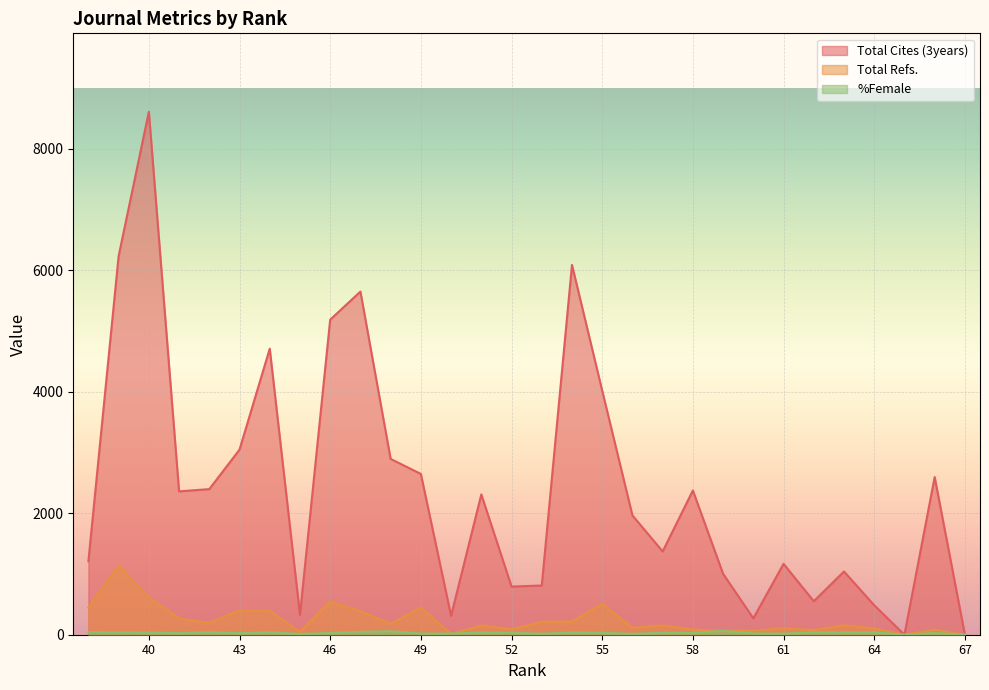

Which series has the largest total across all categories?

Total Cites (3years)